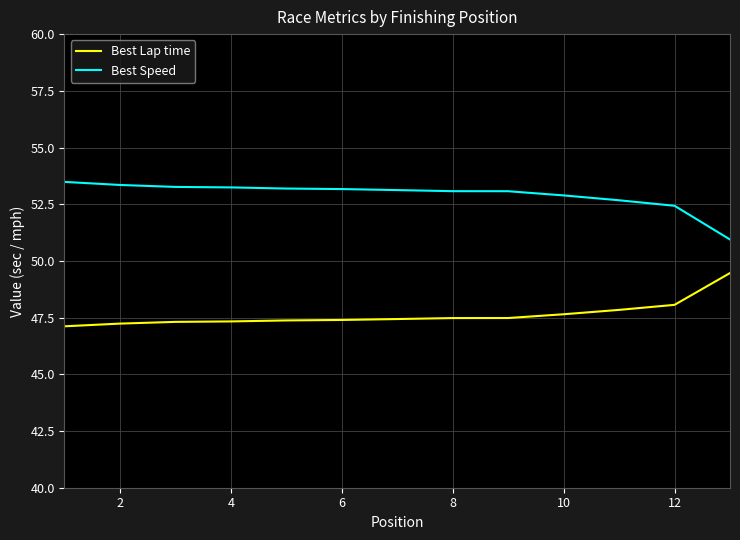

How many series are shown in this chart?

2